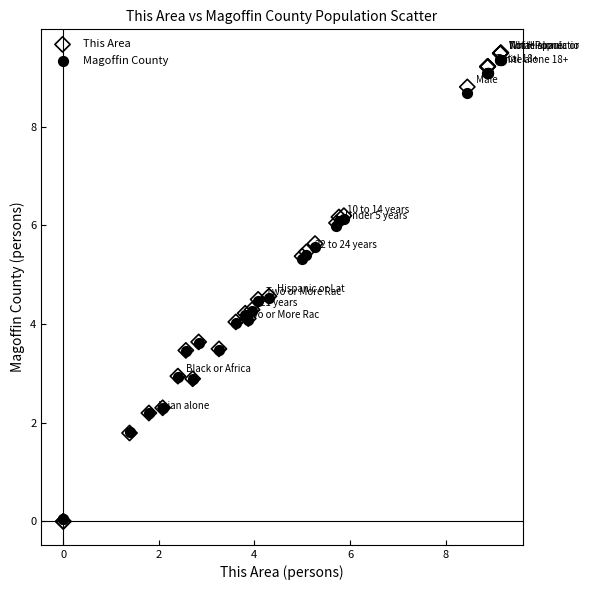

Which series has the widest spread of Y values?

This Area